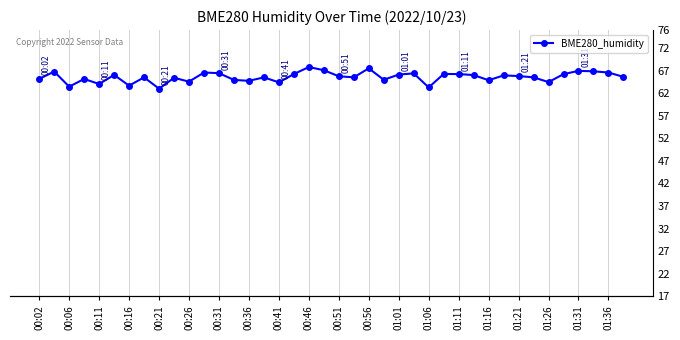

Approximately how many times larger is the value at 25 compared to 38?

1.0